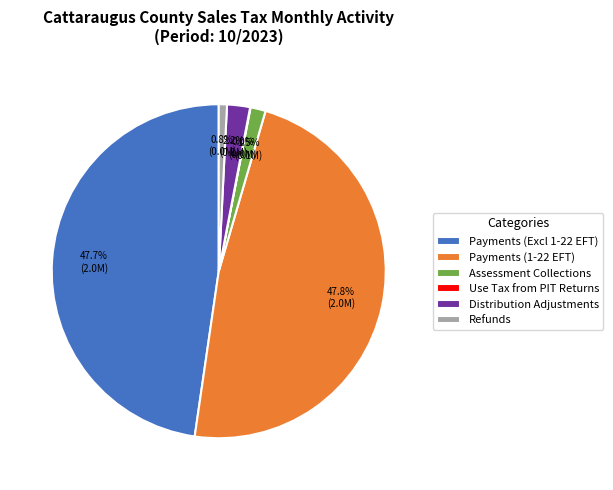

Is there any slice that represents more than half of the pie?

No